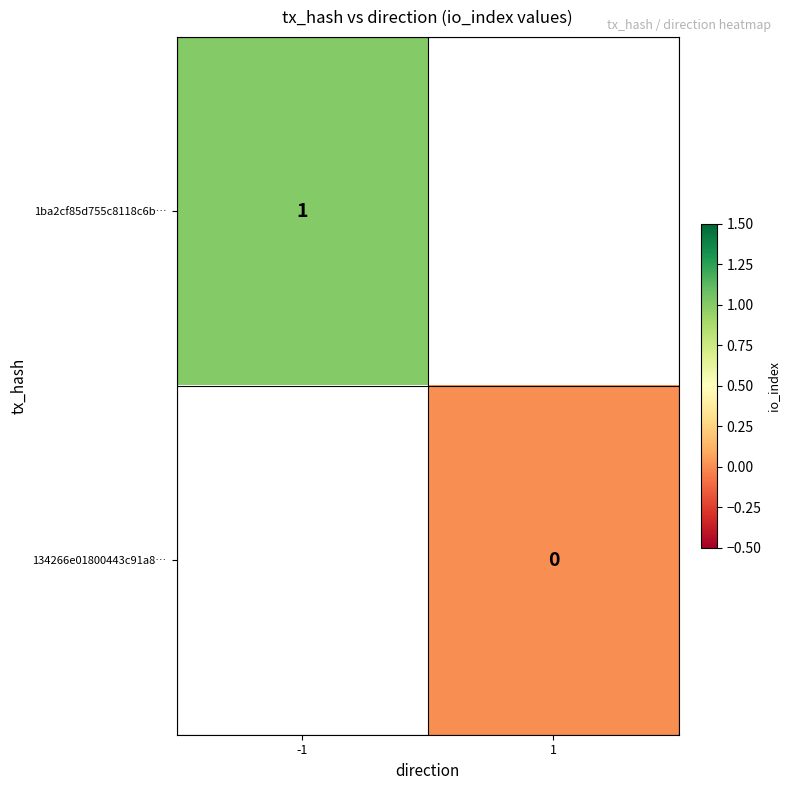

The value of 1ba2cf85d755c8118c6b… at -1 is 2. True or false?

False